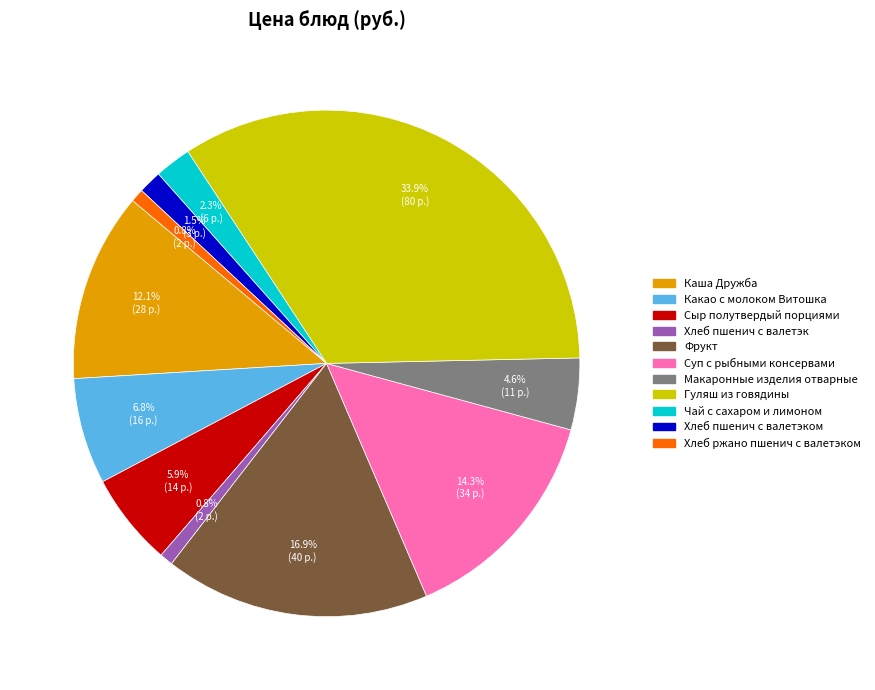

Count the number of slices in the pie.

11